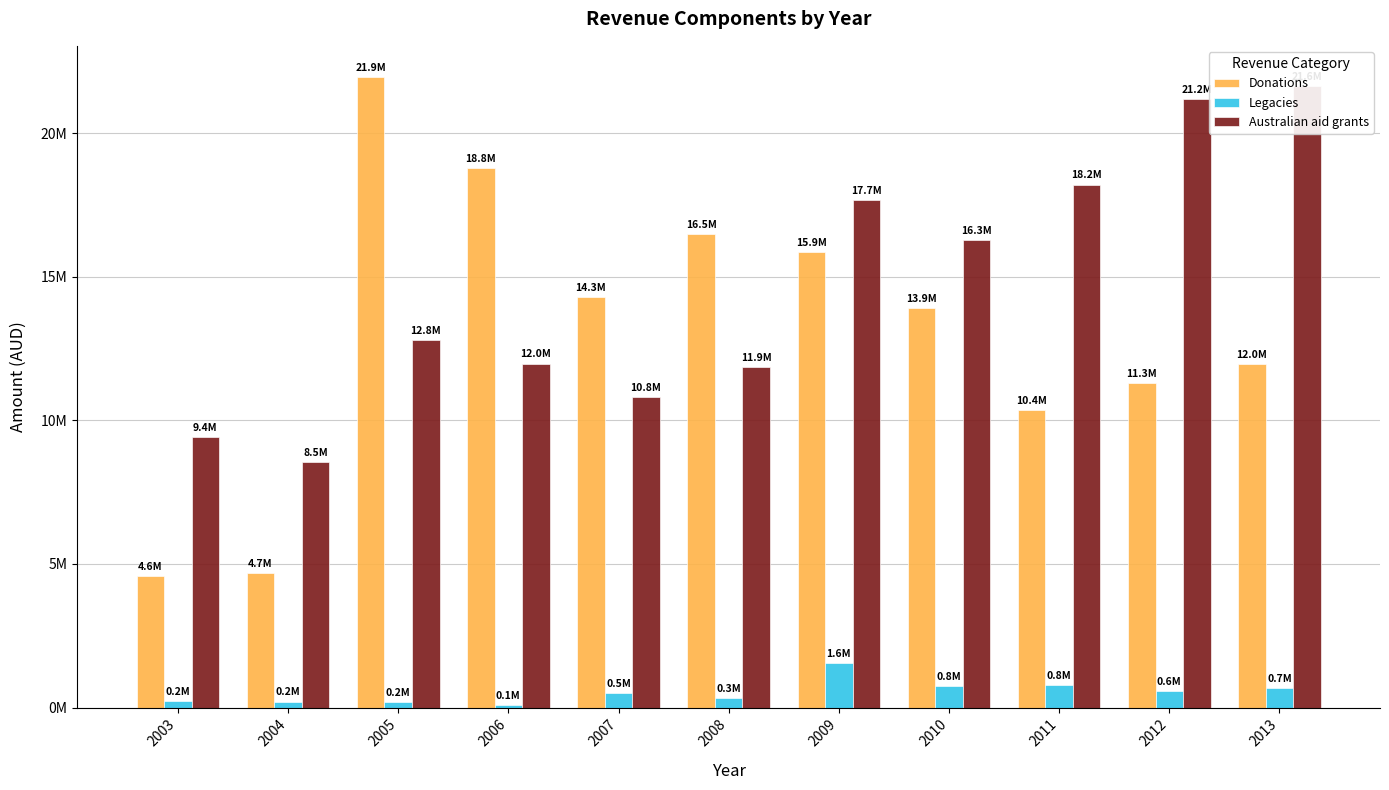

Rank the series at 2010 from lowest to highest value.

Legacies, Donations, Australian aid grants